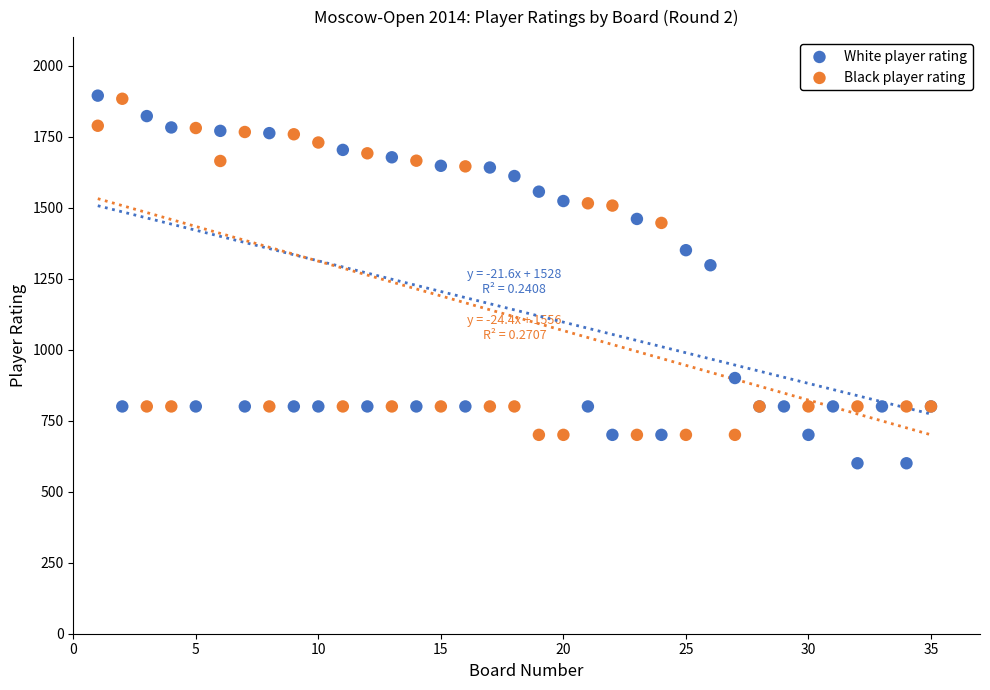

Which series reaches the minimum Y coordinate?

White player rating